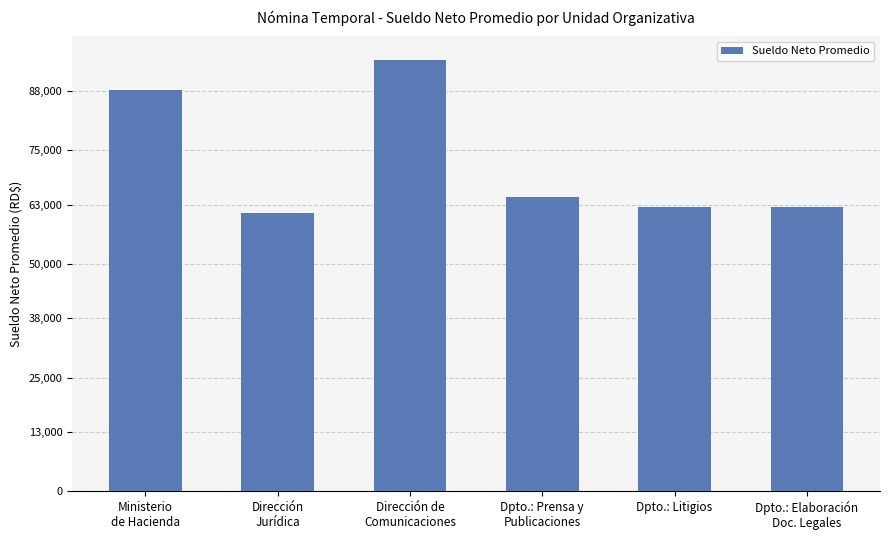

What is the sum of all values?

433885.8